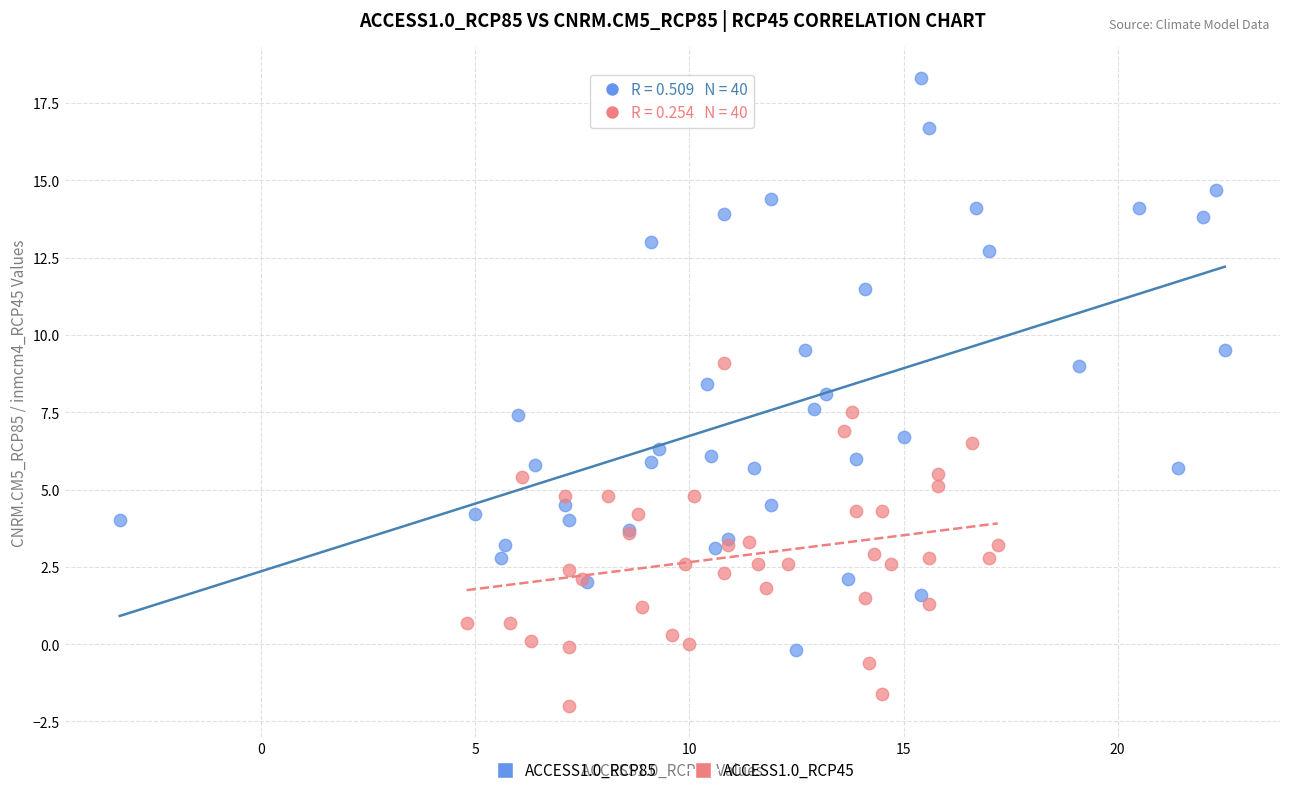

Which series has the widest spread of Y values?

ACCESS1.0_RCP85